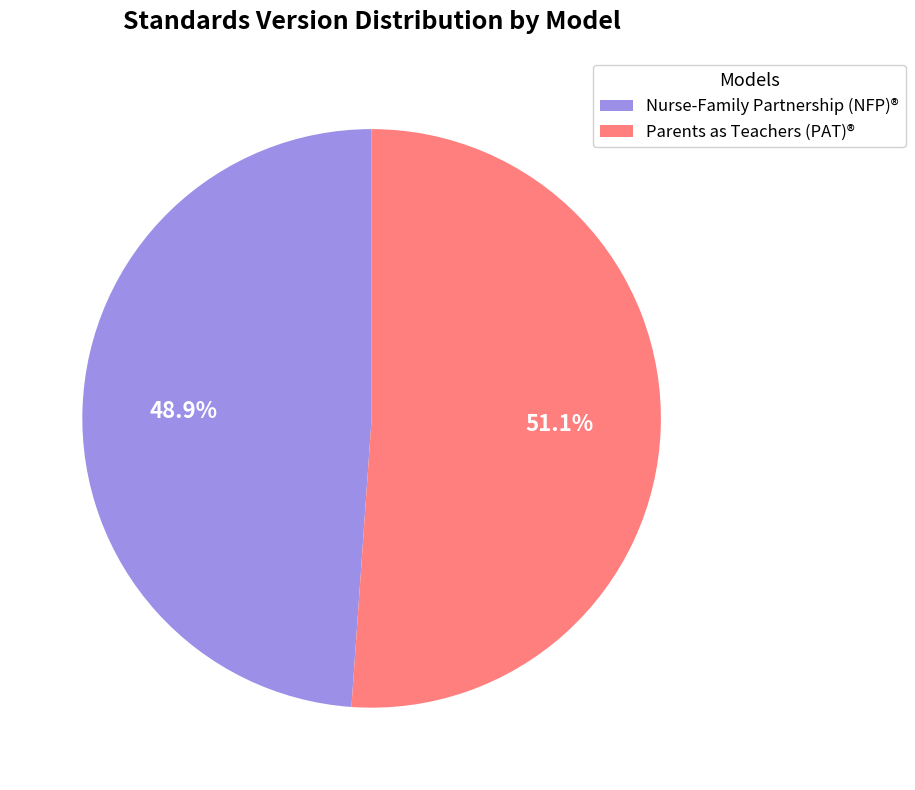

How much of the chart is everything except Parents as Teachers (PAT)®?

48.9%